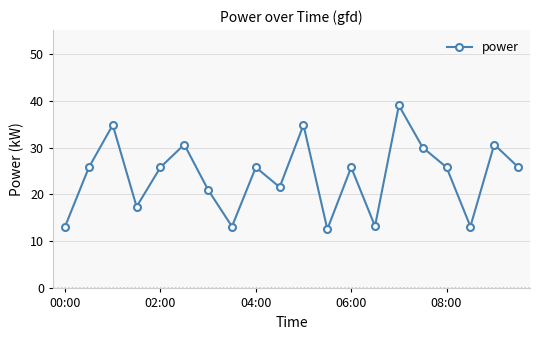

What is the value of the 1st point from the left?

13.2